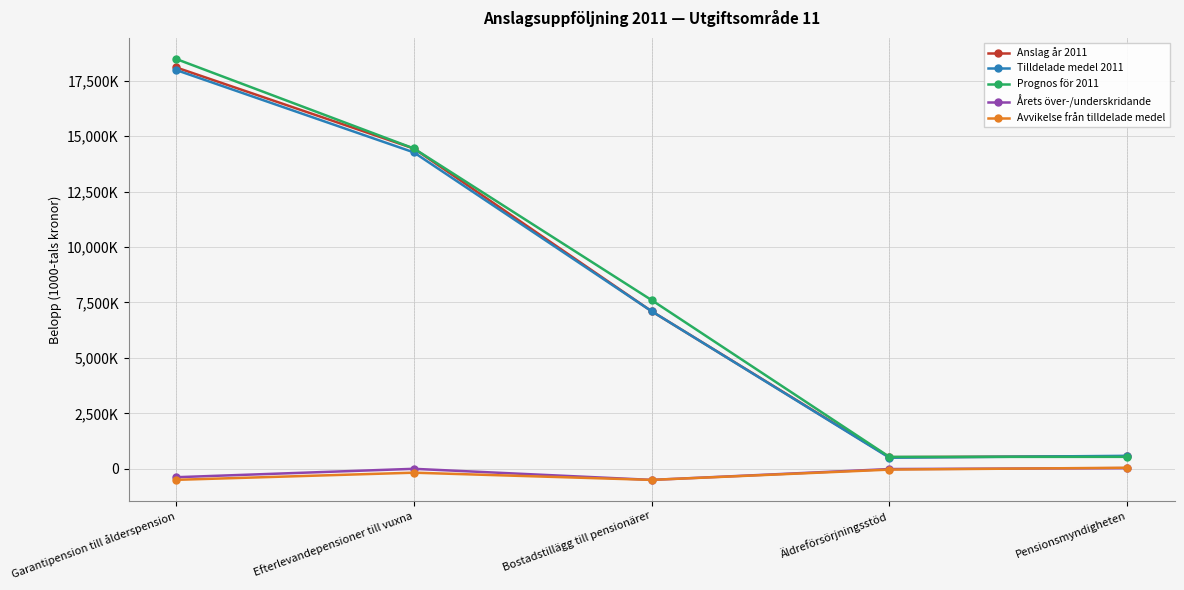

What are all the series names shown in the legend?

Anslag år 2011, Tilldelade medel 2011, Prognos för 2011, Årets över-/underskridande, Avvikelse från tilldelade medel